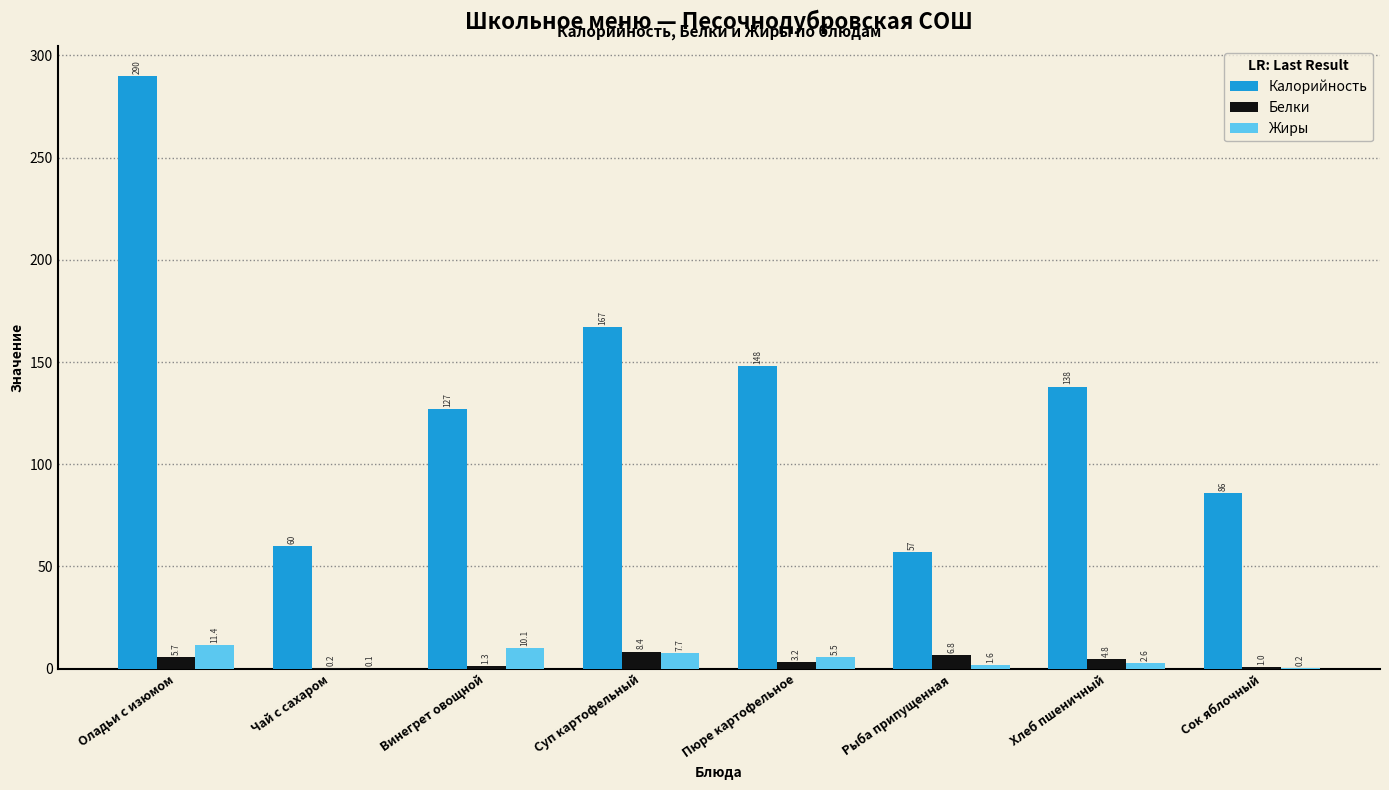

Are the bars horizontal?

No